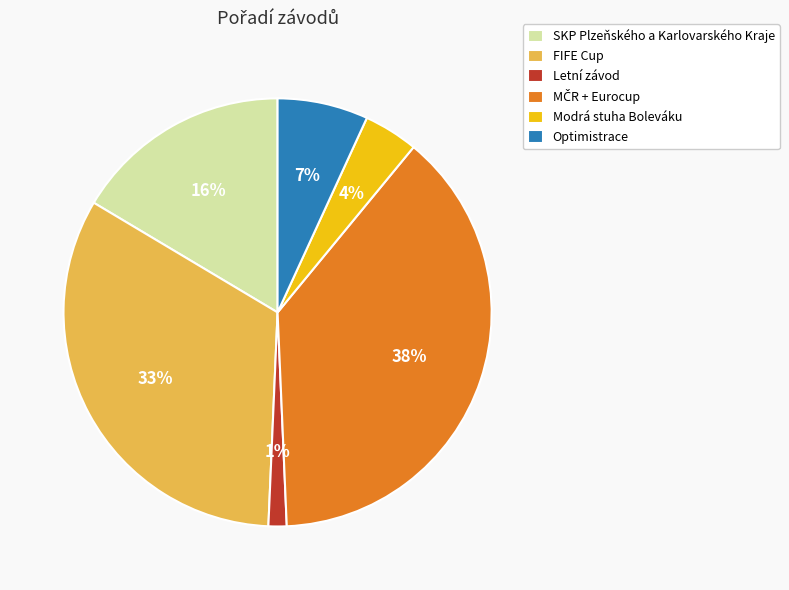

Combined, do Optimistrace and FIFE Cup account for over 50%?

No